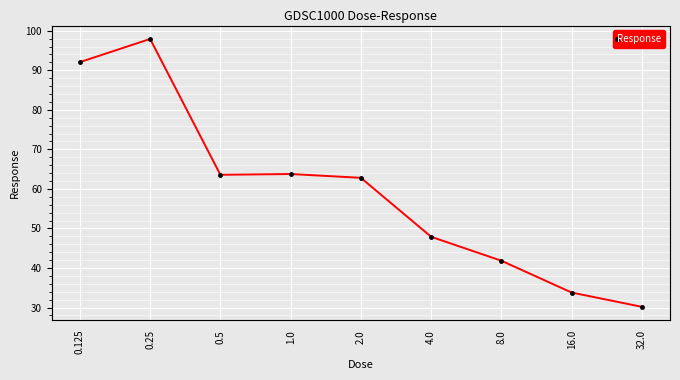

At which label does the data first exceed 62?

0.125